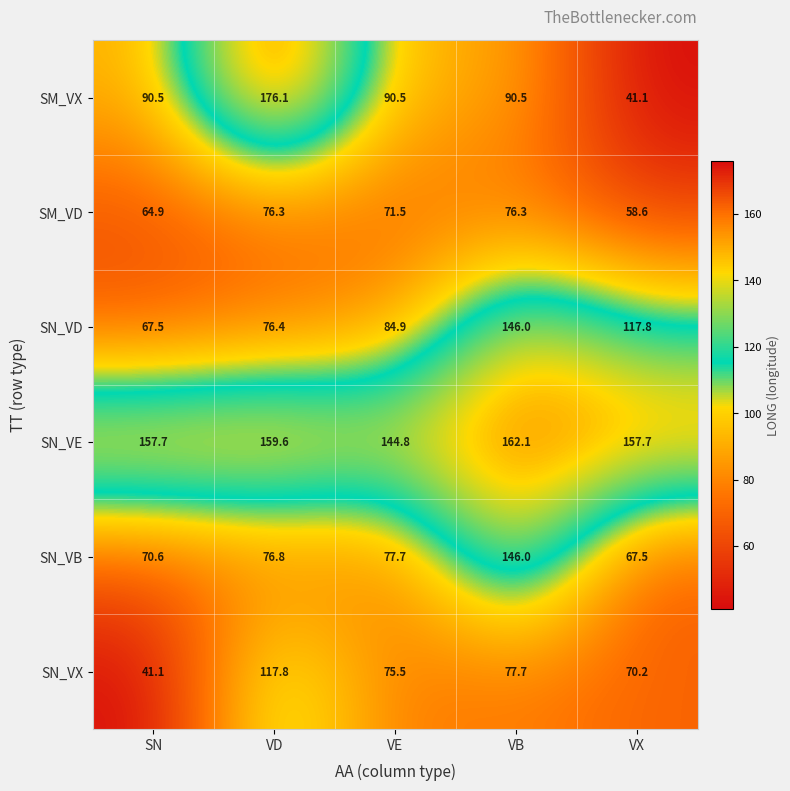

At which label is SM_VD closest to 67?

SN